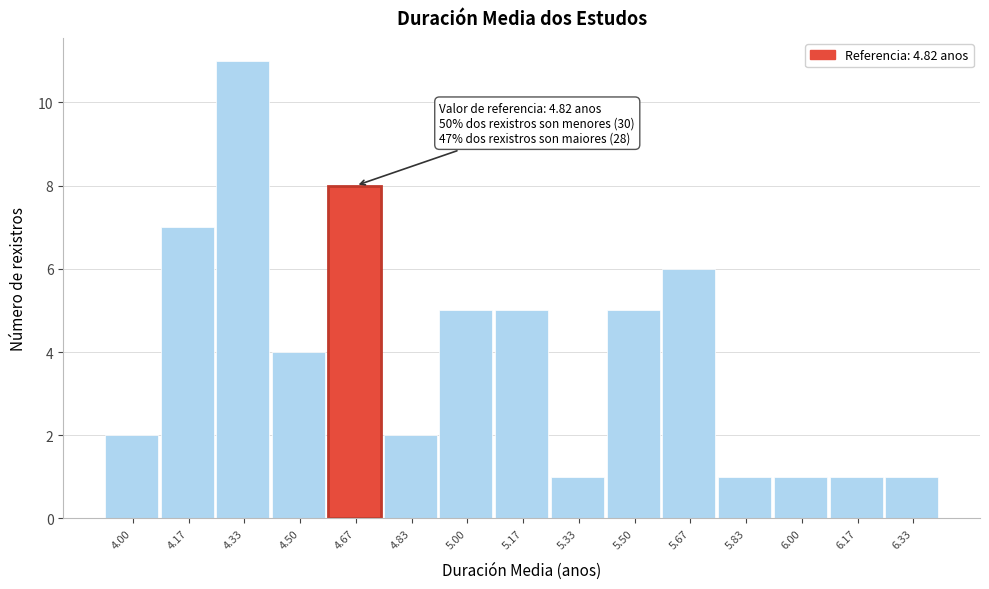

Reading left to right, transcribe all the data shown in this chart.

4.00=2	4.17=7	4.33=11	4.50=4	4.67=8	4.83=2	5.00=5	5.17=5	5.33=1	5.50=5	5.67=6	5.83=1	6.00=1	6.17=1	6.33=1